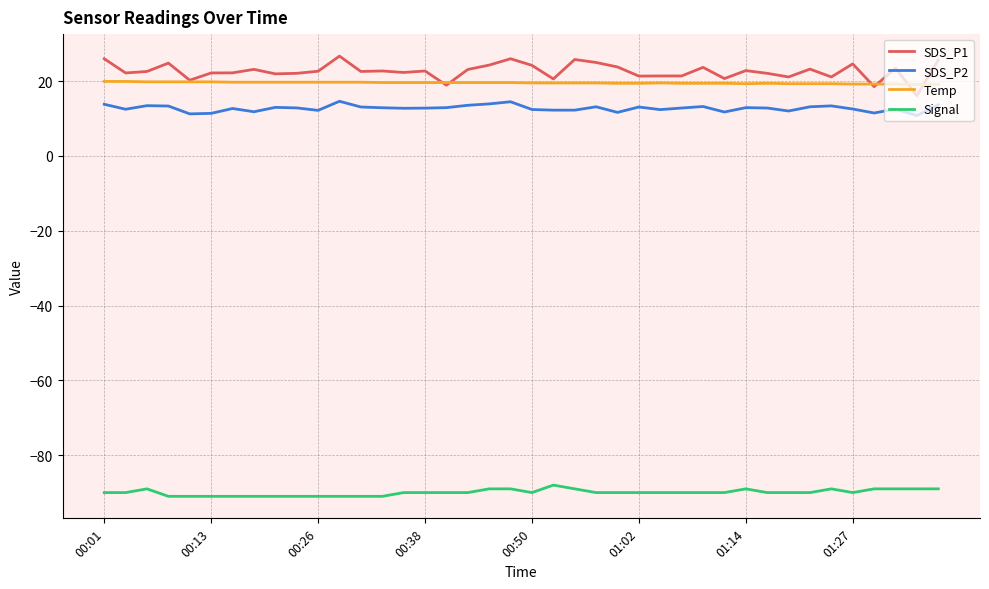

What is the minimum value shown in the chart?

-91.0